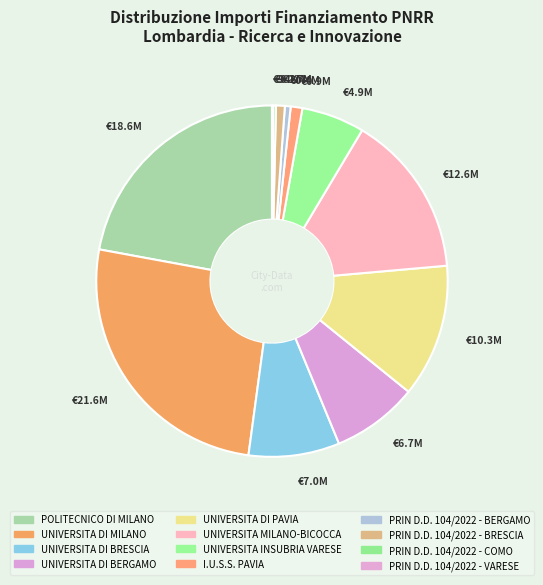

How many segments does this pie chart have?

12